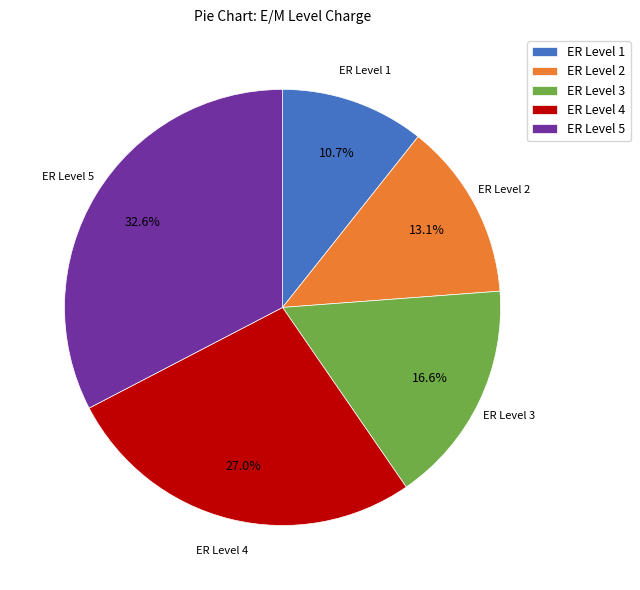

Is it true that ER Level 4 is 27% of the pie?

True